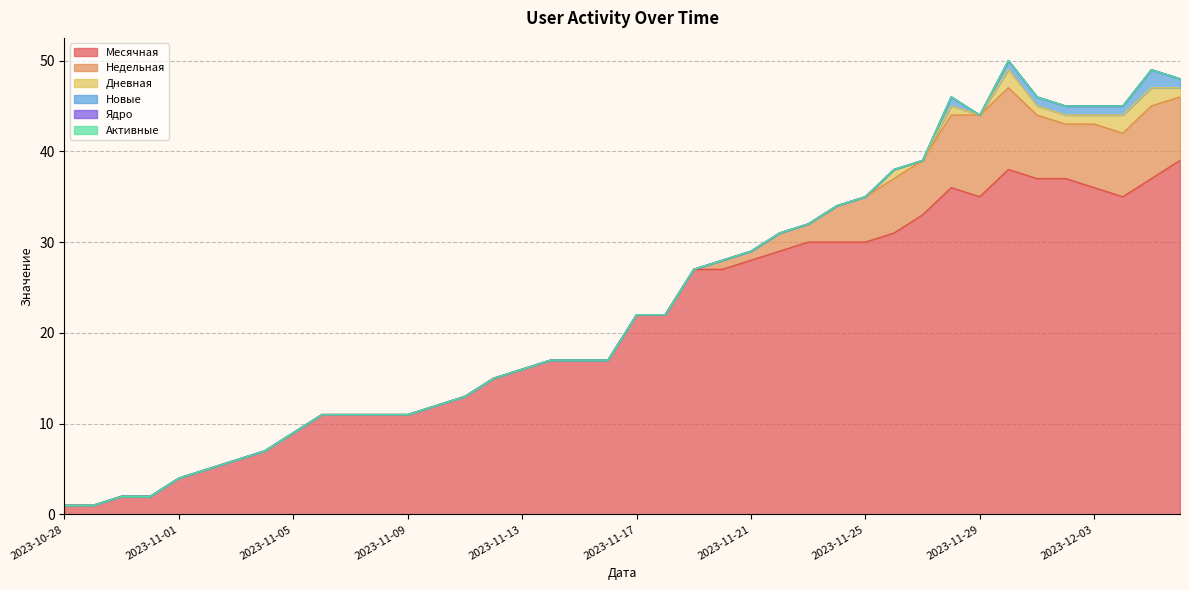

True or false: Активные and Месячная cross at least once.

False